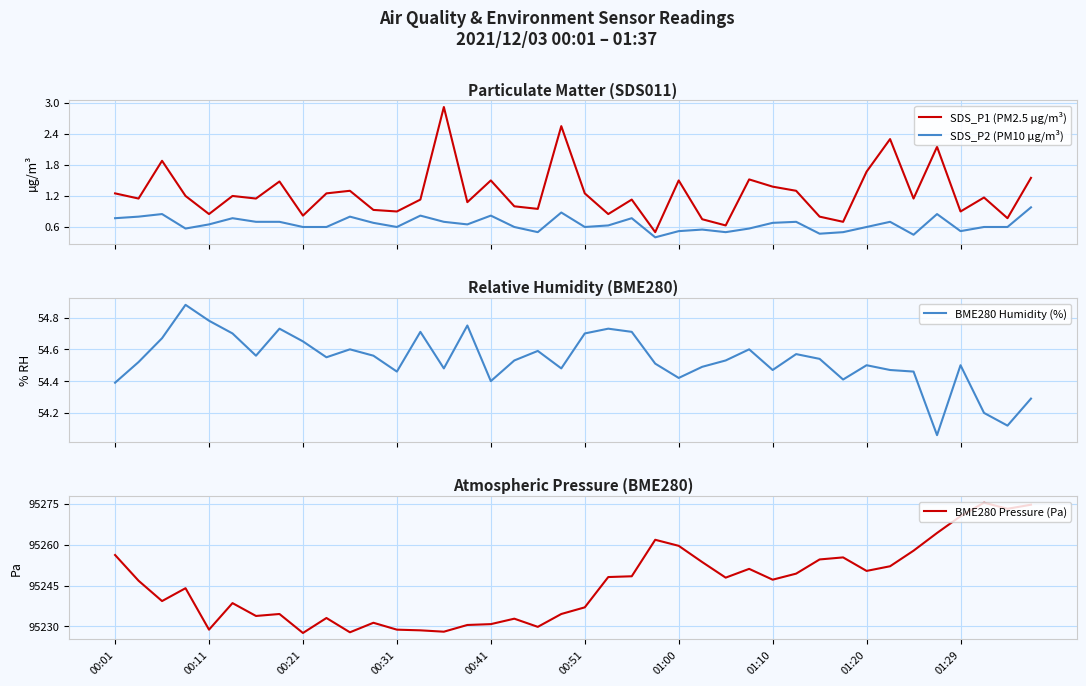

In BME280 Humidity (%), how many points are lower than both neighbors (excluding endpoints)?

11